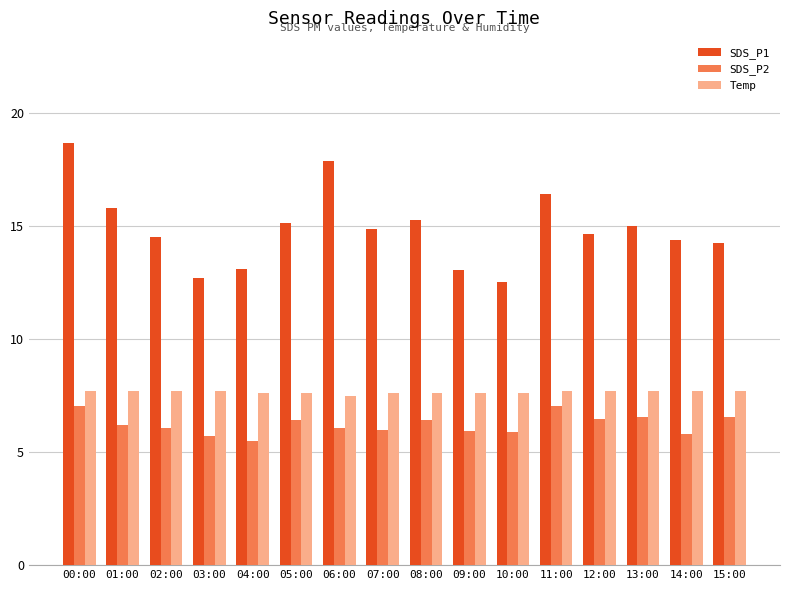

True or false: SDS_P2 has a value of 6.0 at 07:00.

True